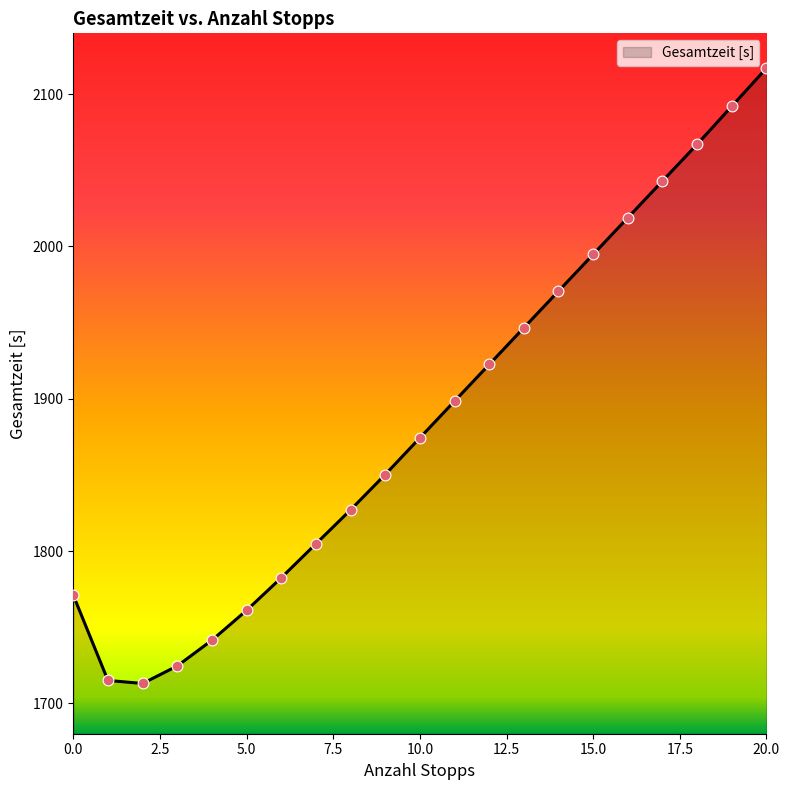

What is the maximum value shown in the chart?

2117.1